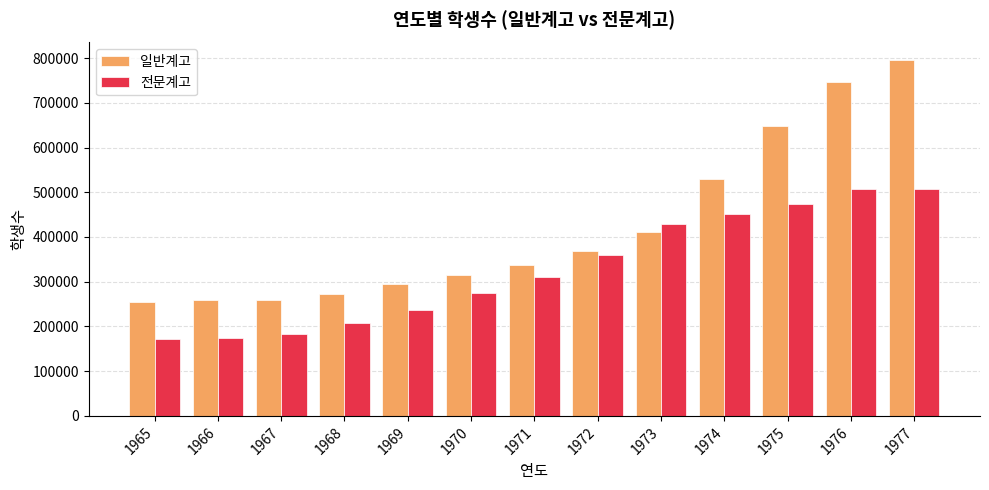

What is the value of the 전문계고 bar at the 9th from the left?

428212